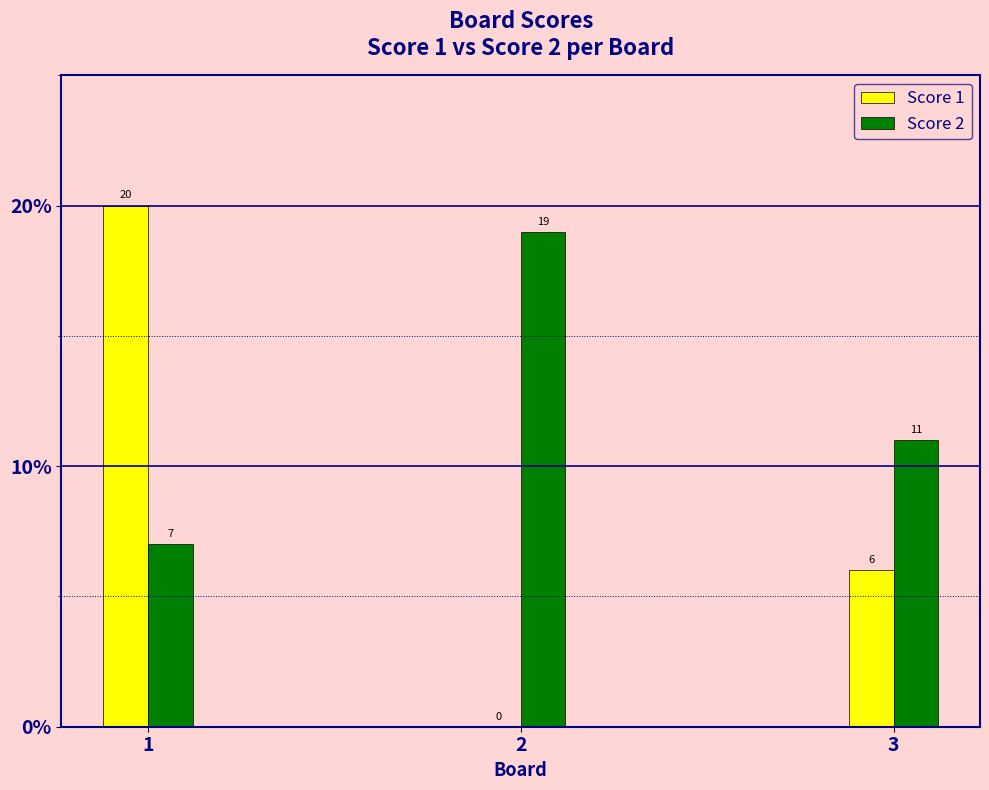

Are the bars grouped side by side (vs. stacked)?

Yes